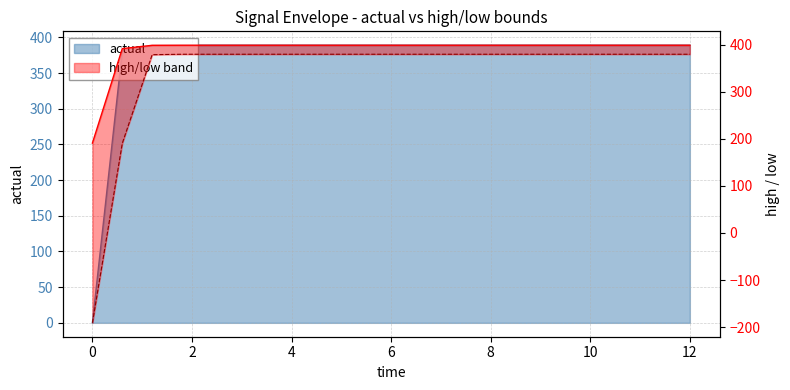

The value of high at 10 is 554.8. True or false?

False